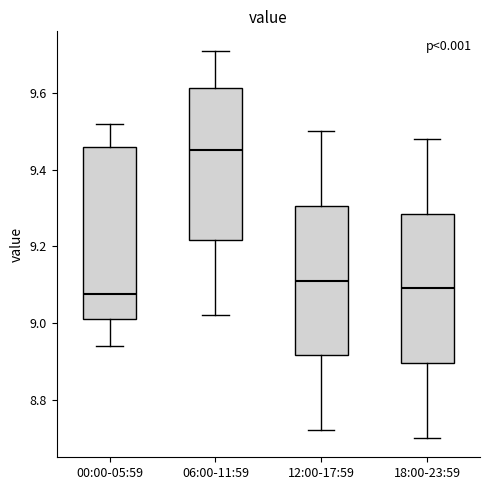

Reading left to right, read every box against the y-axis: the position of its median line, the range the box covers, and the ends of its whiskers. The values are not printed on the chart, so give them approximately, as read against the axis.

00:00-05:59: median 9.08, box 9.02 to 9.46, whiskers 8.94 to 9.52
06:00-11:59: median 9.46, box 9.22 to 9.62, whiskers 9.02 to 9.72
12:00-17:59: median 9.12, box 8.92 to 9.30, whiskers 8.72 to 9.50
18:00-23:59: median 9.10, box 8.90 to 9.28, whiskers 8.70 to 9.48